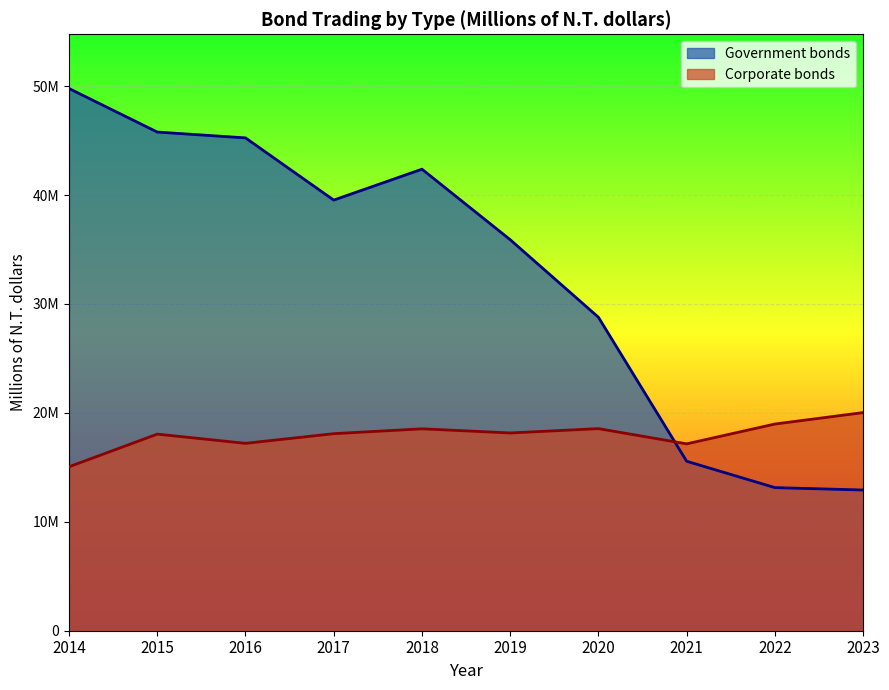

Which series changed the most between 2015 and 2022?

Government bonds